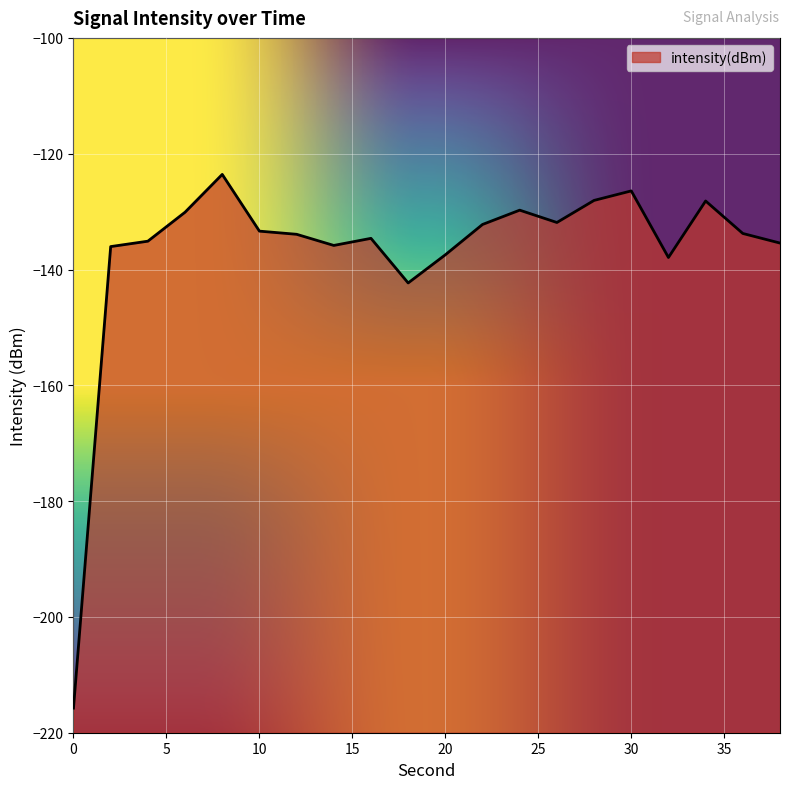

Which has a higher value, 38 or 20?

38